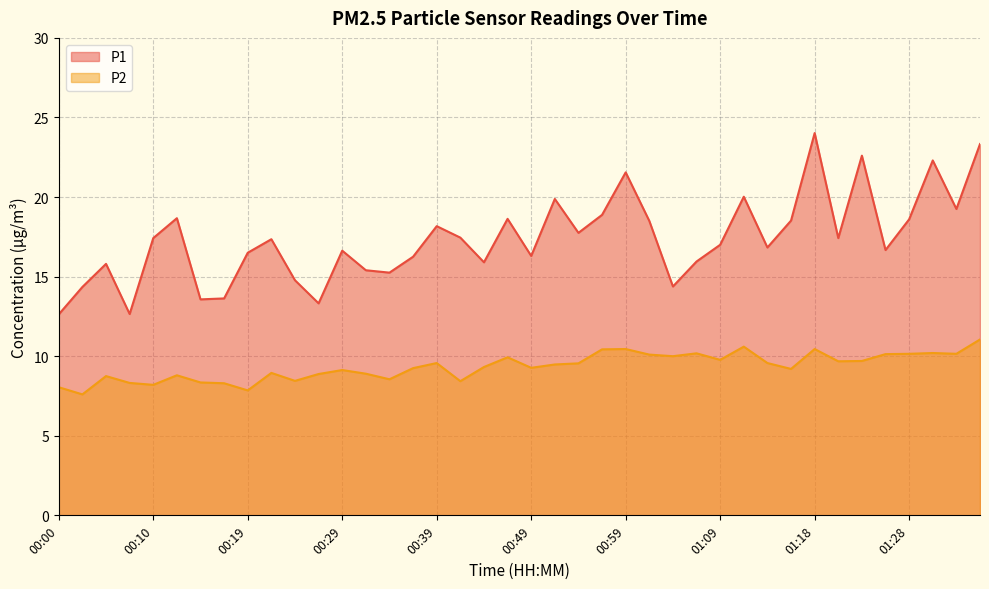

Read the P2 value at 01:01.

10.1